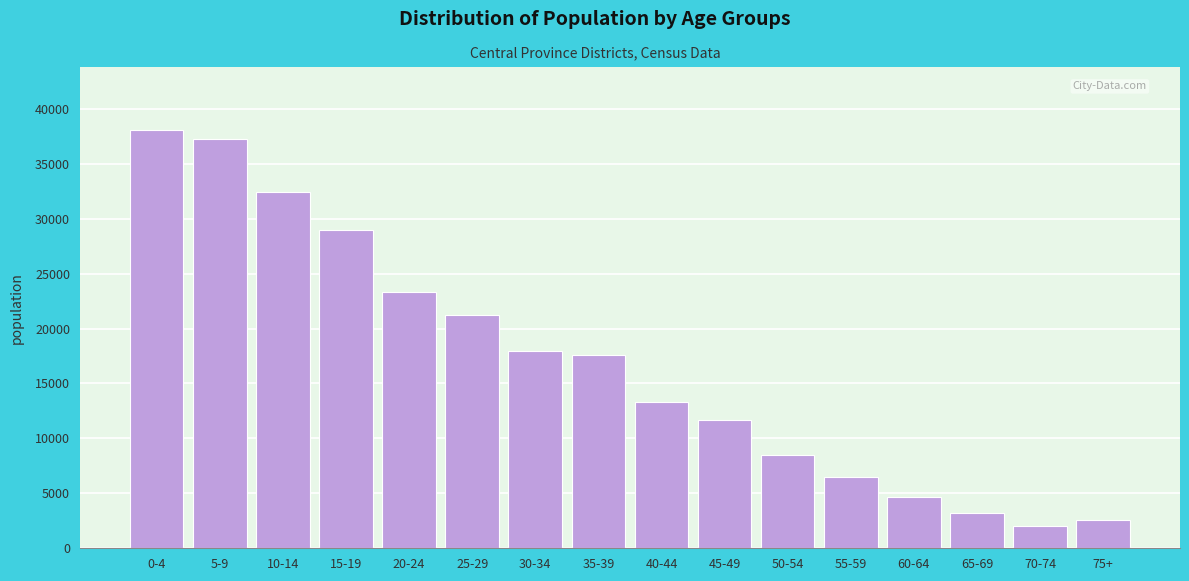

Reading right to left, transcribe all the data shown in this chart.

75+=2545	70-74=1994	65-69=3238	60-64=4642	55-59=6524	50-54=8487	45-49=11706	40-44=13330	35-39=17611	30-34=17943	25-29=21273	20-24=23327	15-19=28985	10-14=32381	5-9=37239	0-4=38088